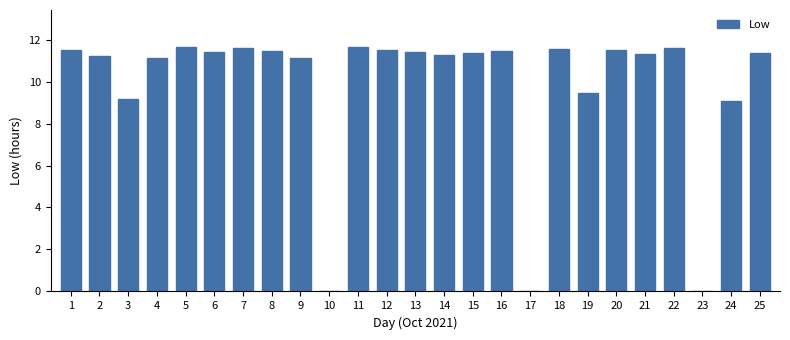

Is it true that the value at 3 is 15.2?

False